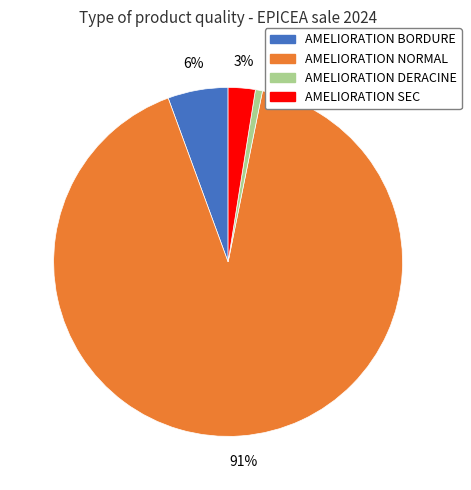

Is the sum of AMELIORATION BORDURE and AMELIORATION DERACINE greater than half?

No